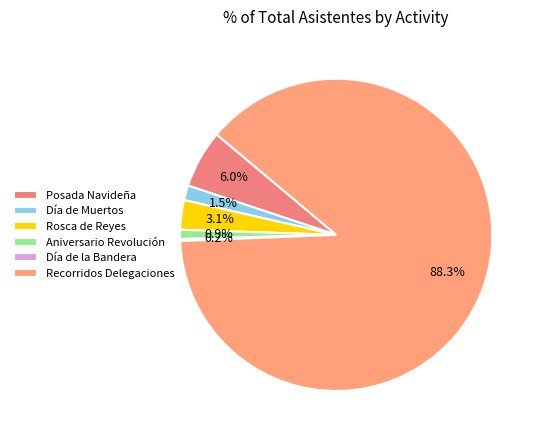

Is the sum of Posada Navideña and Día de la Bandera greater than half?

No